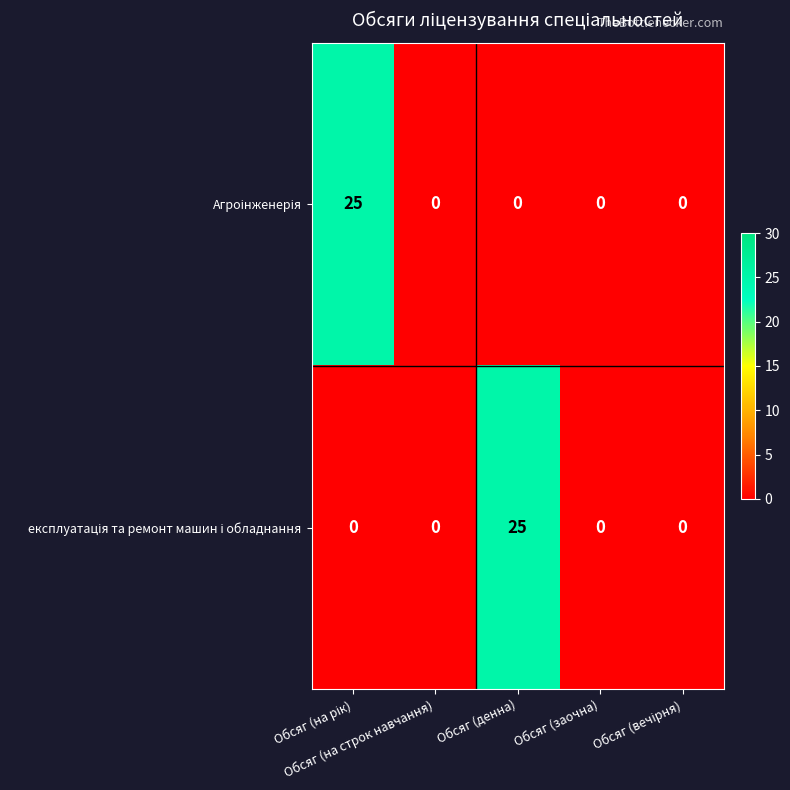

How many categories are shown in the chart?

5